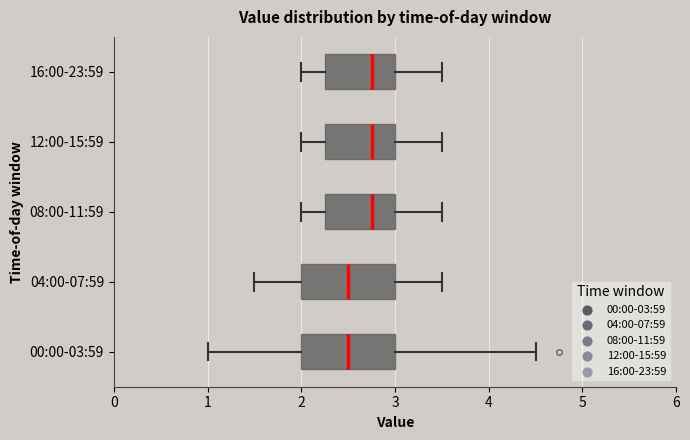

Where is the right edge of the box for 00:00-03:59 on the x-axis? The values are not printed on the chart, so give them approximately, as read against the axis.

3.0